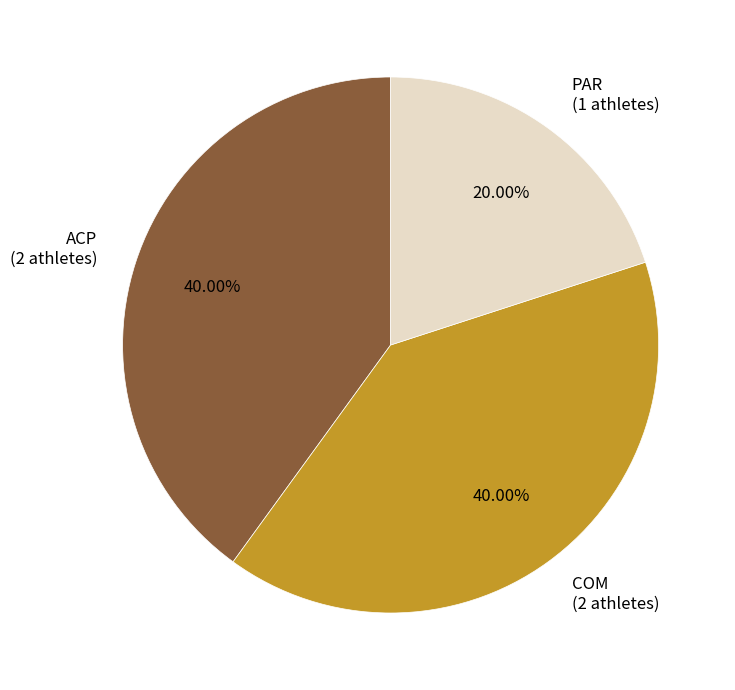

How many slices are in this pie chart?

3